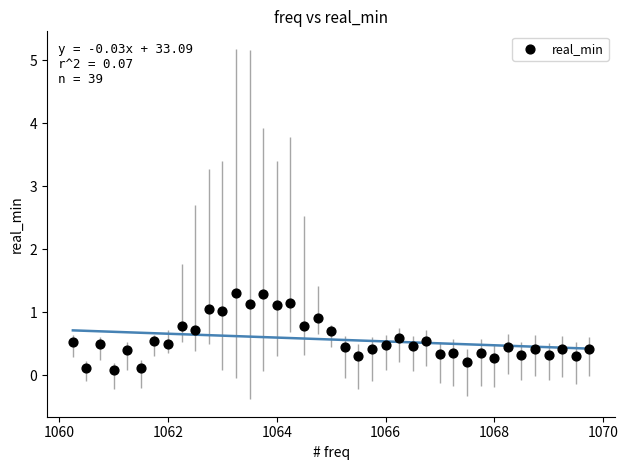

What is the range of X values (max minus min)?

9.5